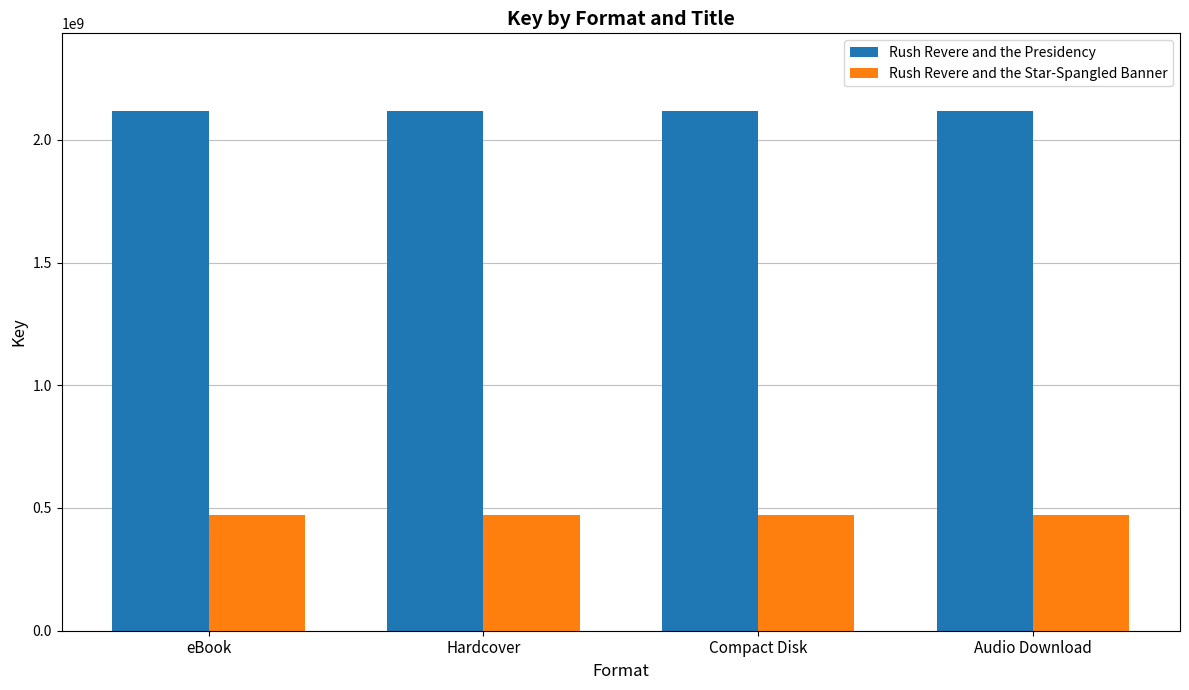

Reading left to right, list all the values displayed in this chart.

Rush Revere and the Presidency: eBook=2116381507	Hardcover=2116381507	Compact Disk=2116381507	Audio Download=2116381507
Rush Revere and the Star-Spangled Banner: eBook=470531934	Hardcover=470531934	Compact Disk=470531934	Audio Download=470531934